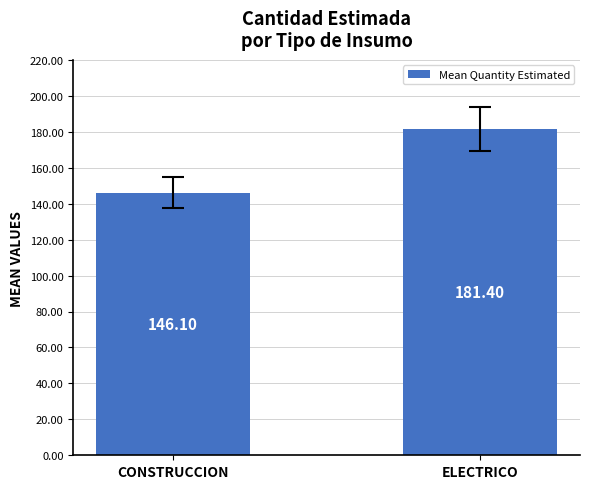

List the labels in order of value, largest first.

ELECTRICO, CONSTRUCCION